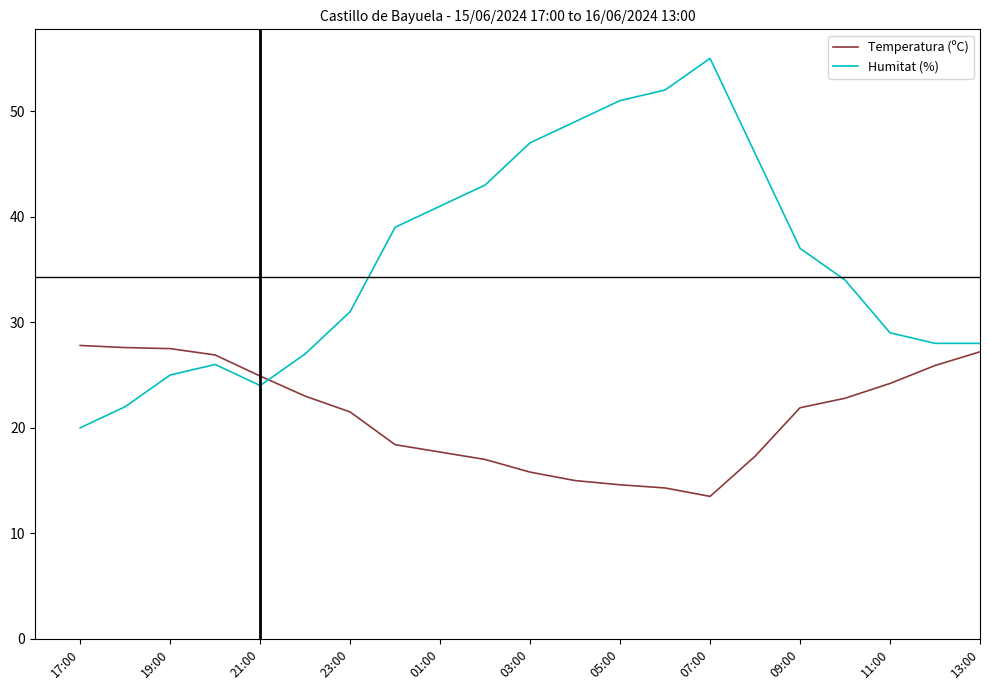

Which series has the largest total across all categories?

Humitat (%)